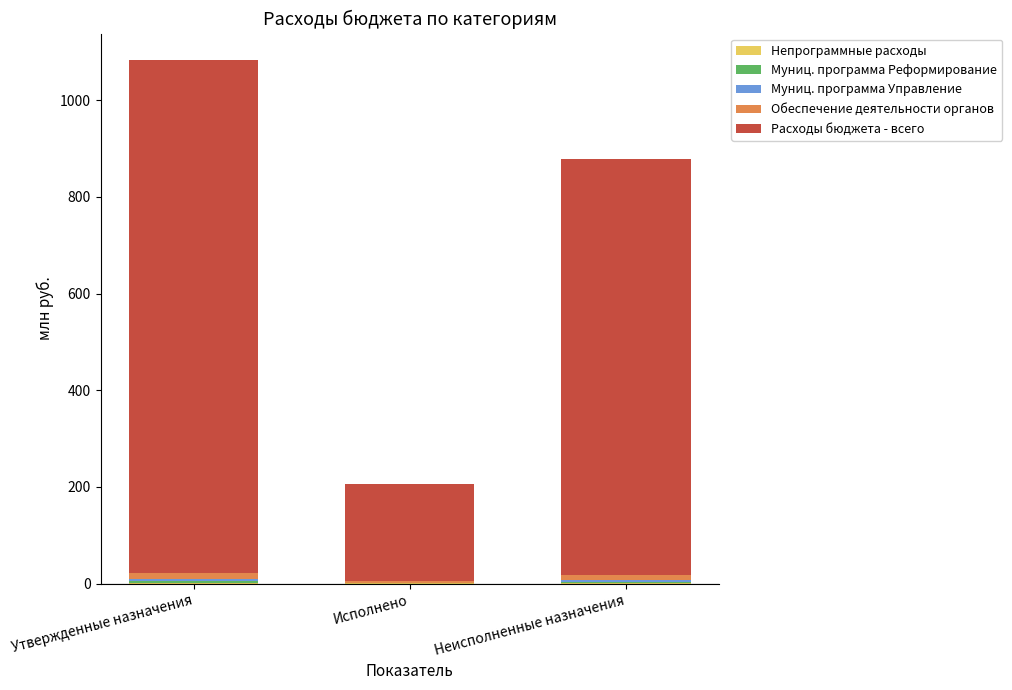

At which category is the sum across all series the highest?

Утвержденные назначения